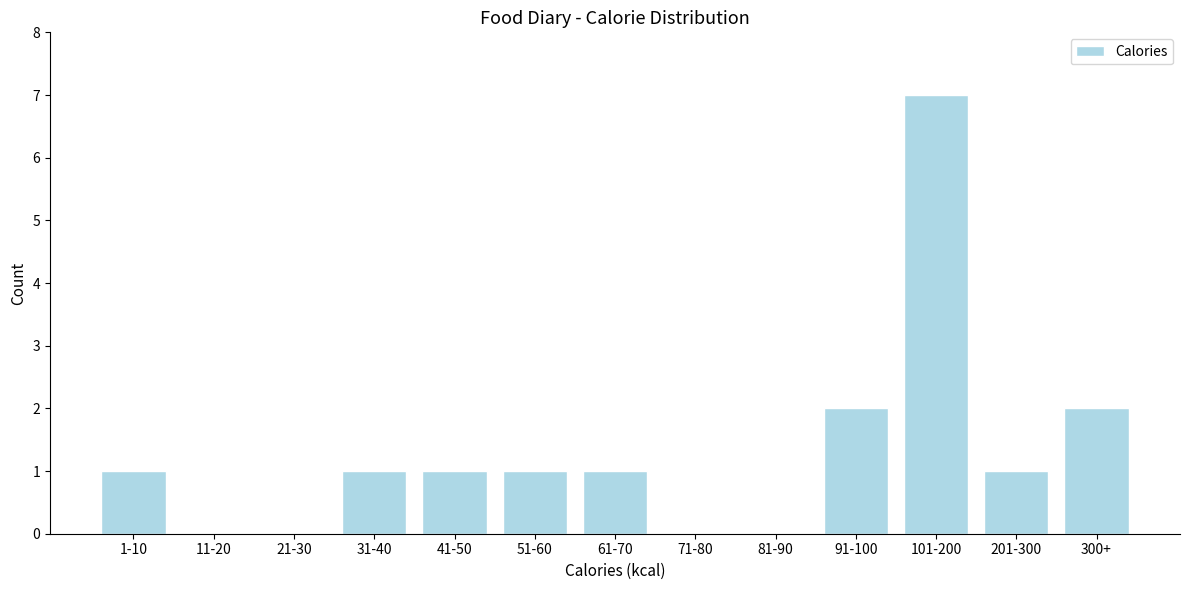

Reading left to right, transcribe all the data shown in this chart.

1-10=1	11-20=0	21-30=0	31-40=1	41-50=1	51-60=1	61-70=1	71-80=0	81-90=0	91-100=2	101-200=7	201-300=1	300+=2